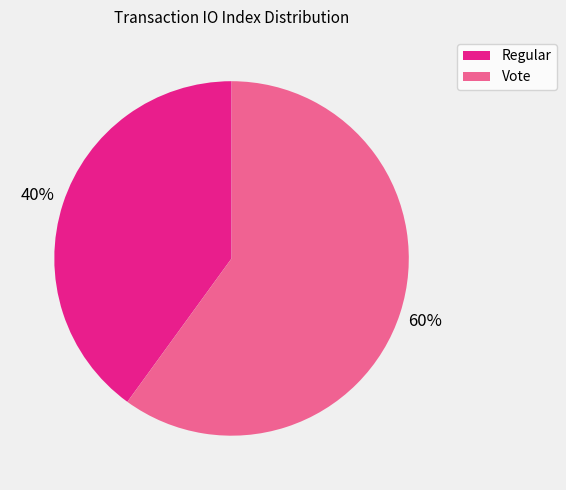

Which slice is the smallest?

Regular